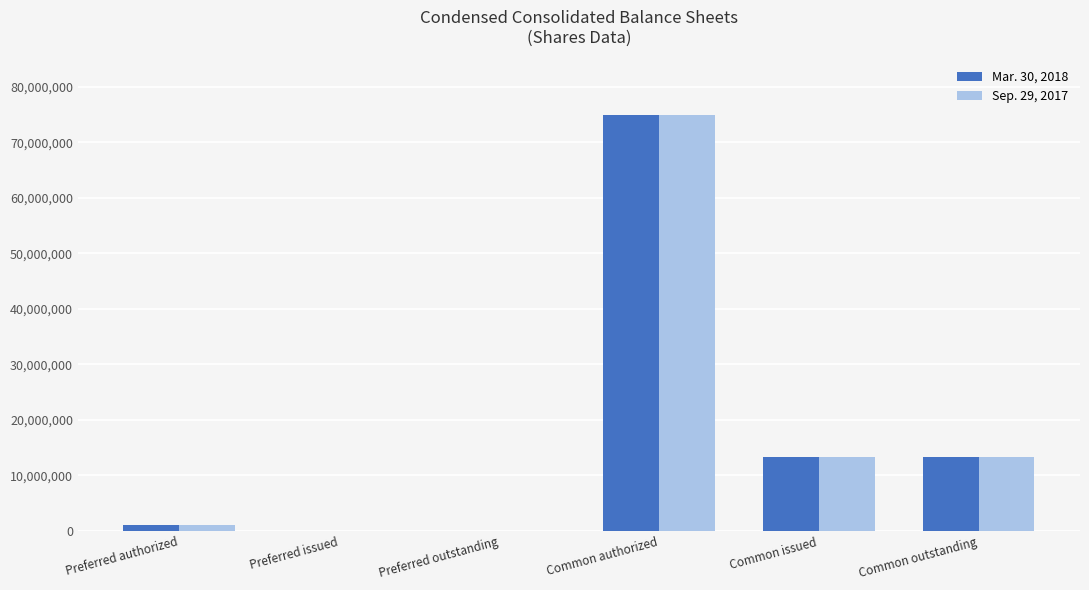

How many categories are shown in the chart?

6